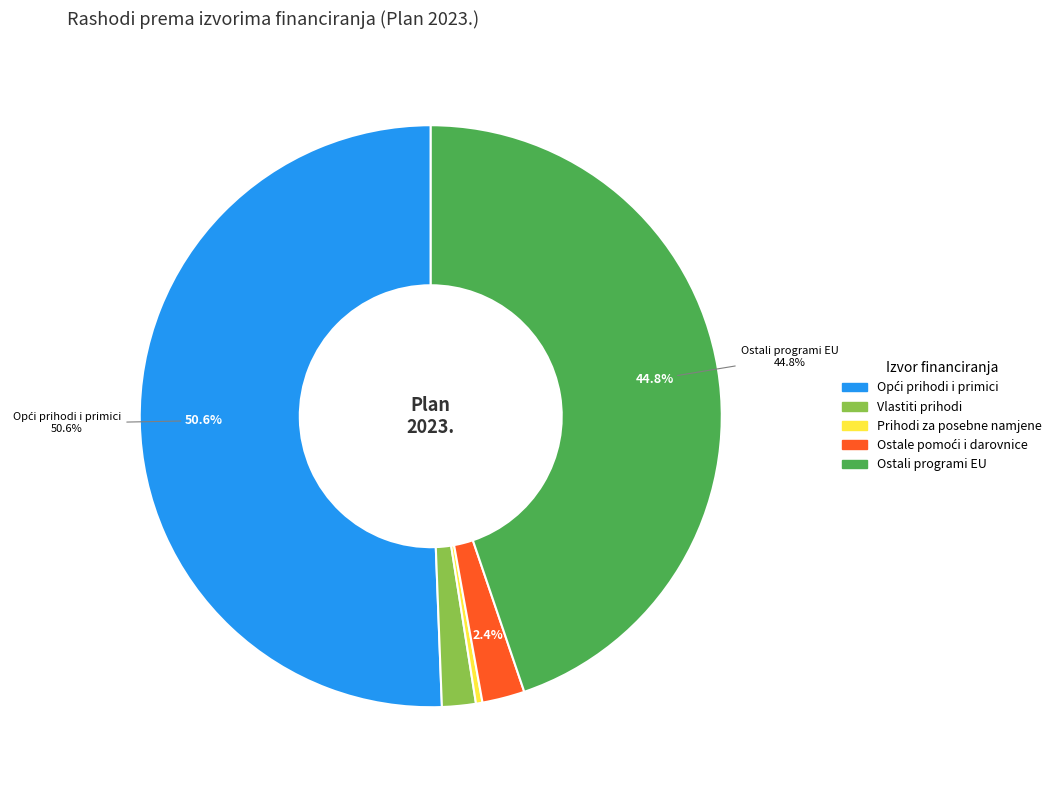

Is there a majority slice in this chart?

Yes